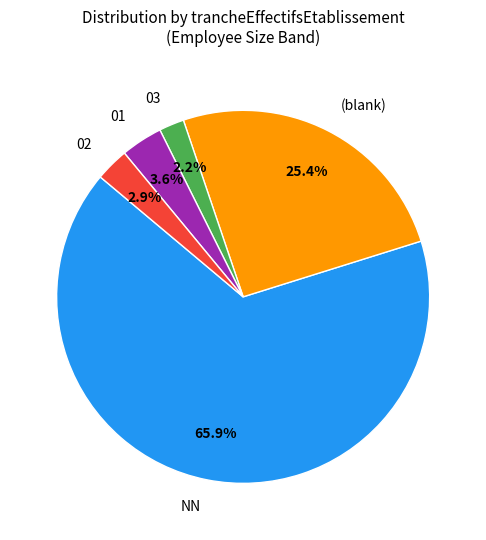

Is there any slice that represents more than half of the pie?

Yes